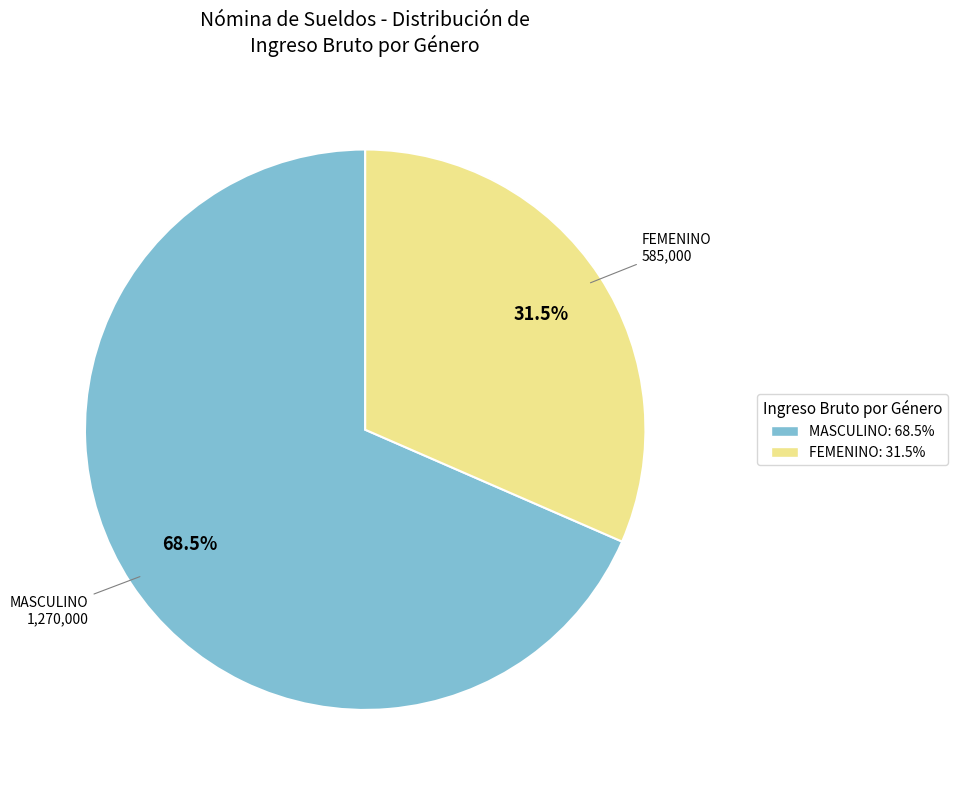

Which has a higher value, MASCULINO: 68.5% or FEMENINO: 31.5%?

MASCULINO: 68.5%